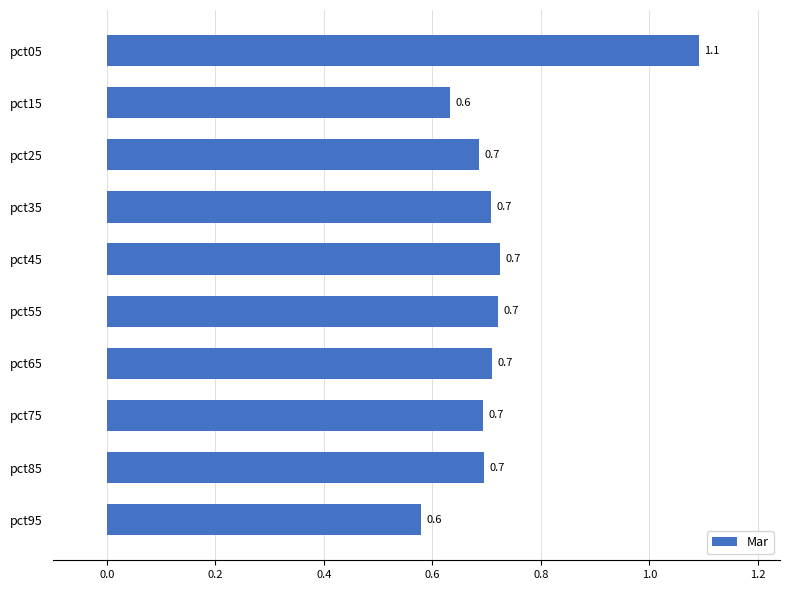

What is the value of the 3rd bar from the top?

0.7